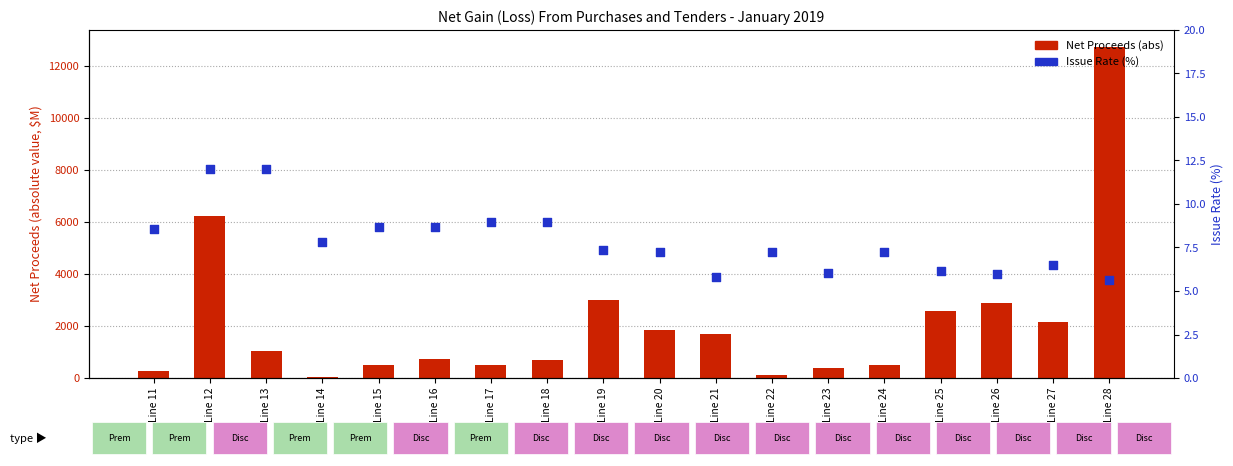

Which series has the largest total across all categories?

Net Proceeds (abs)